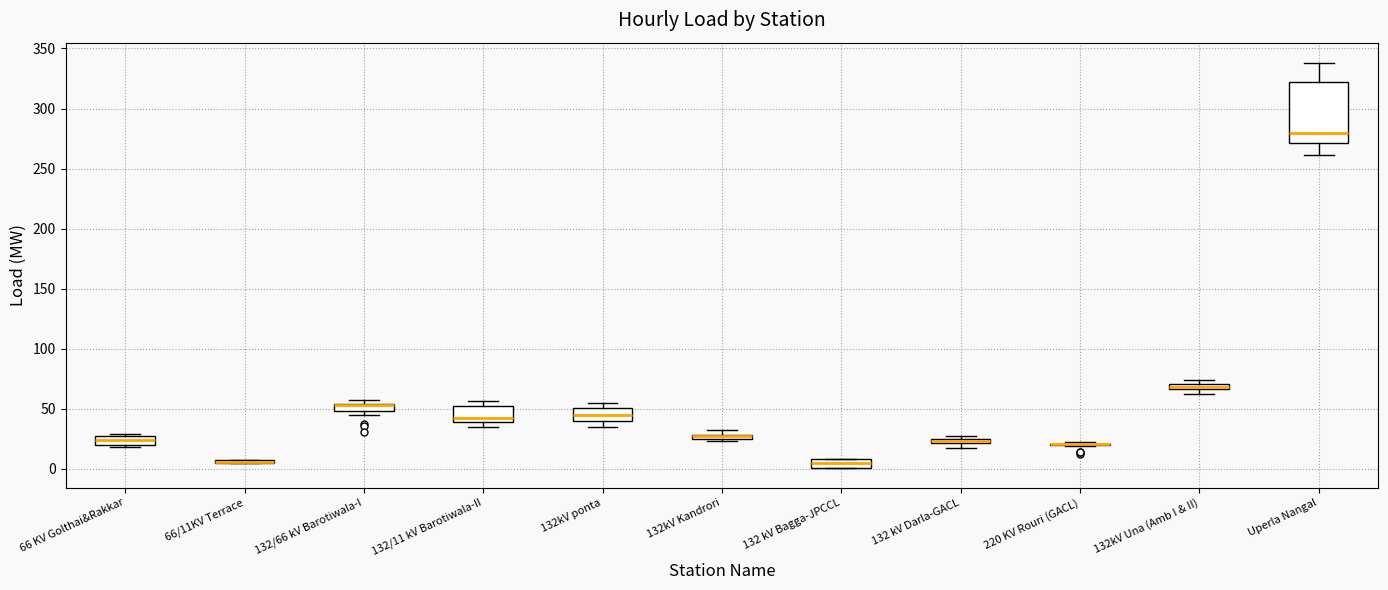

Which box is the tallest, from its lower edge to its upper edge?

Uperla Nangal